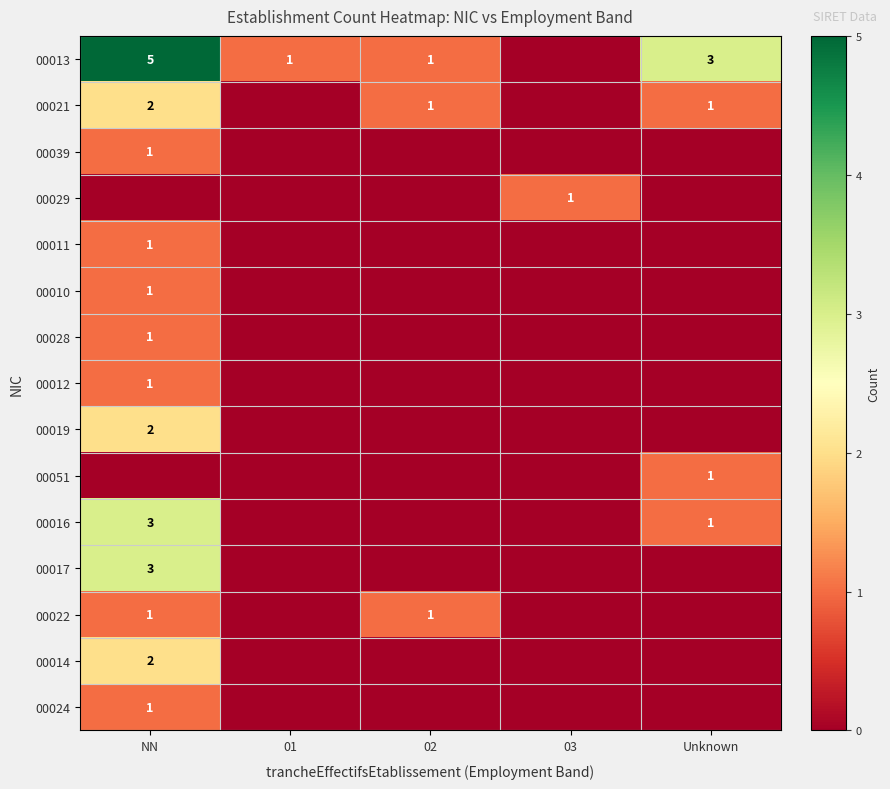

True or false: 00029 has a value of 0 at 03.

False